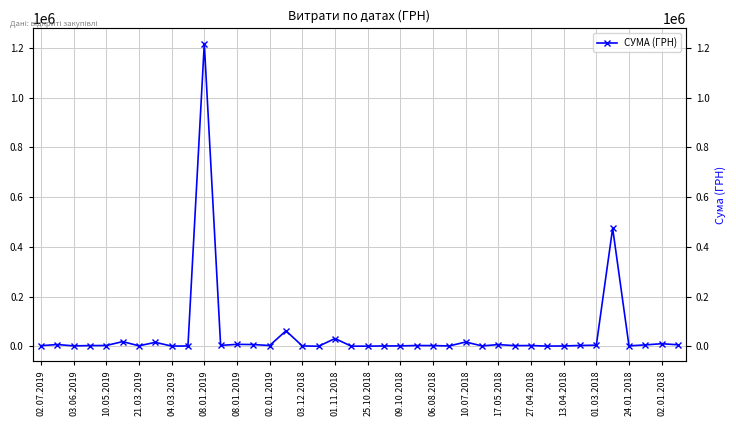

How many interior local peaks (higher than both neighbors) does the data have?

13